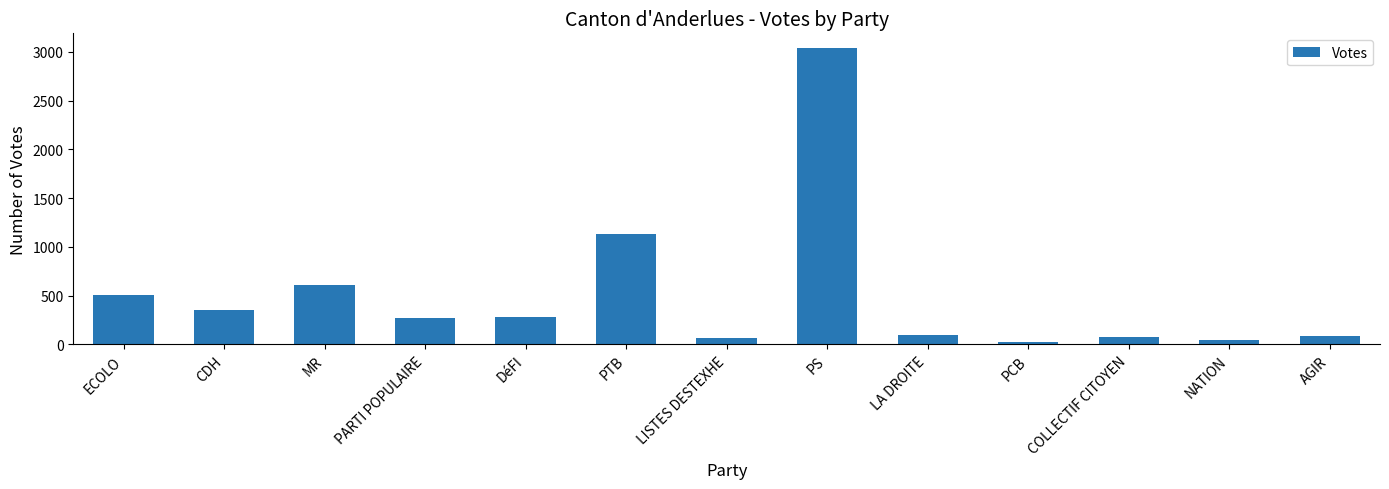

Is it true that the value at ECOLO is 802?

False